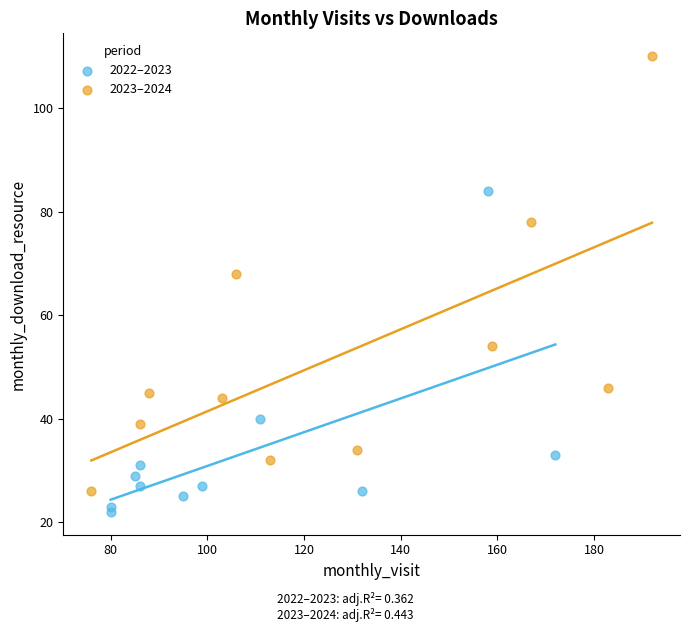

Which series has the largest Y range (max minus min)?

2023–2024